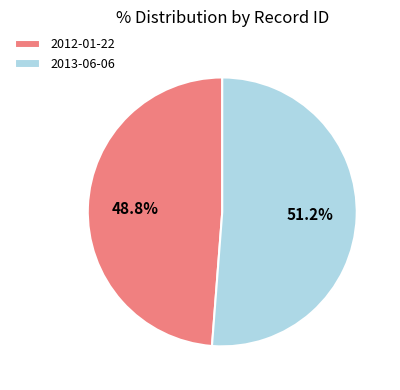

To the nearest percent, what is the average slice percentage?

50%